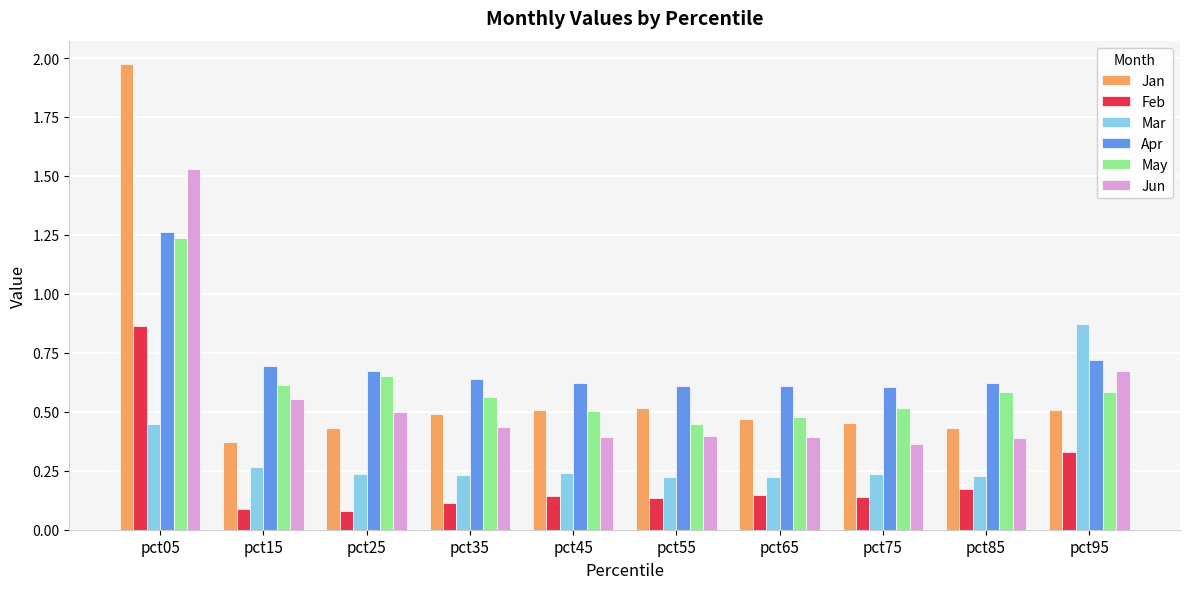

Is the value of Jan at pct25 greater than the value of Feb at pct35?

Yes